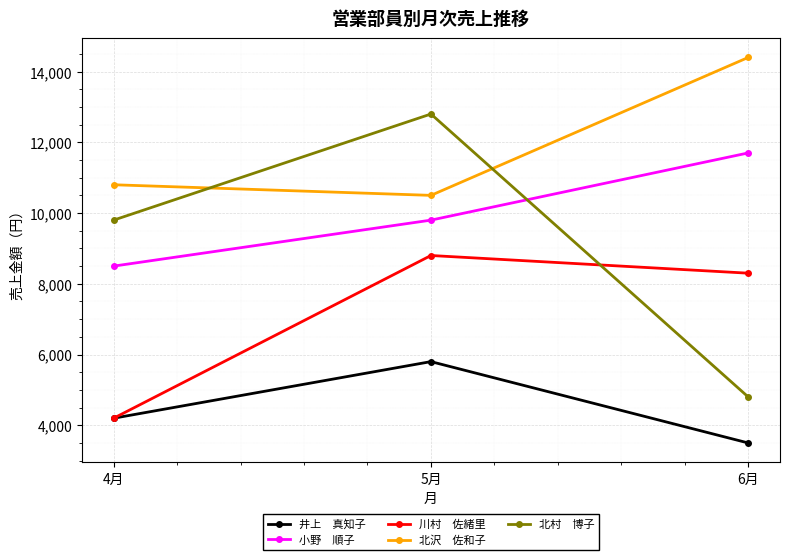

At which category is the sum across all series the highest?

5月